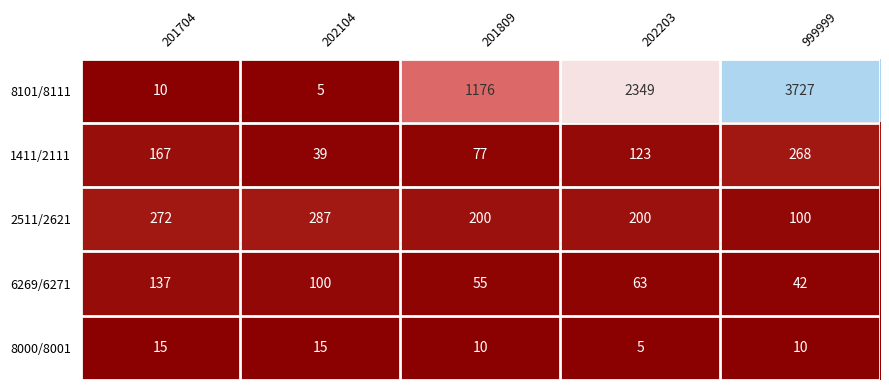

What is the total value across all series at 201809?

1518